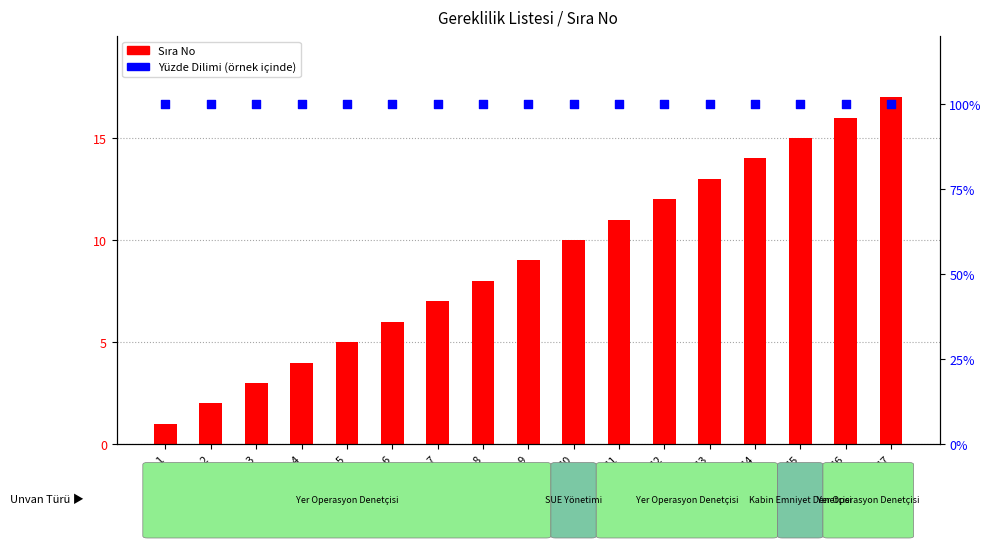

At which category is the sum across all series the highest?

17